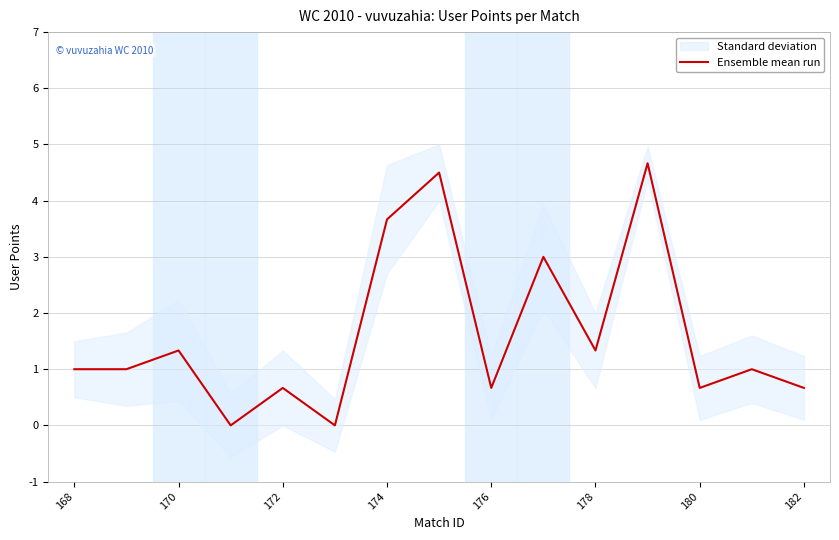

What is the maximum value shown in the chart?

4.7